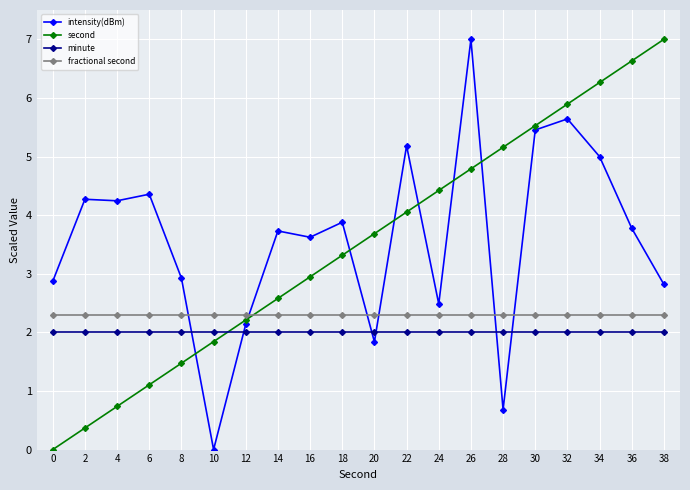

What is the difference between the second values at 10 and 20?

1.8